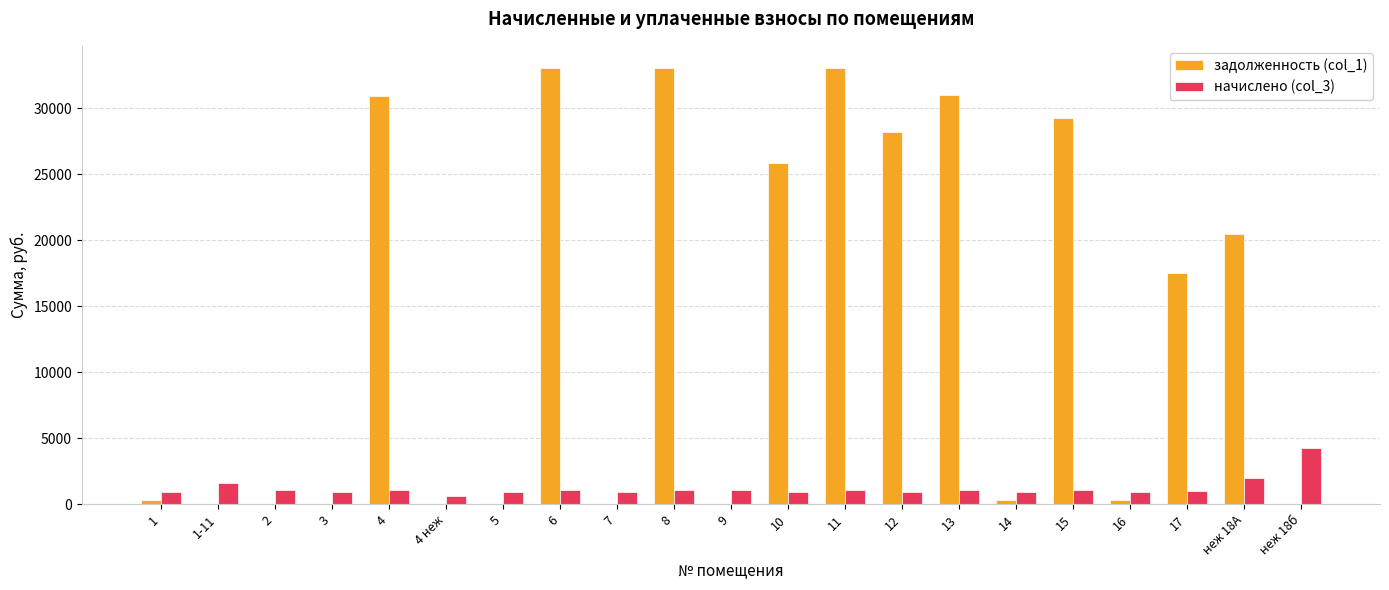

Is the value of задолженность (col_1) at 1-11 greater than the value of начислено (col_3) at 6?

No